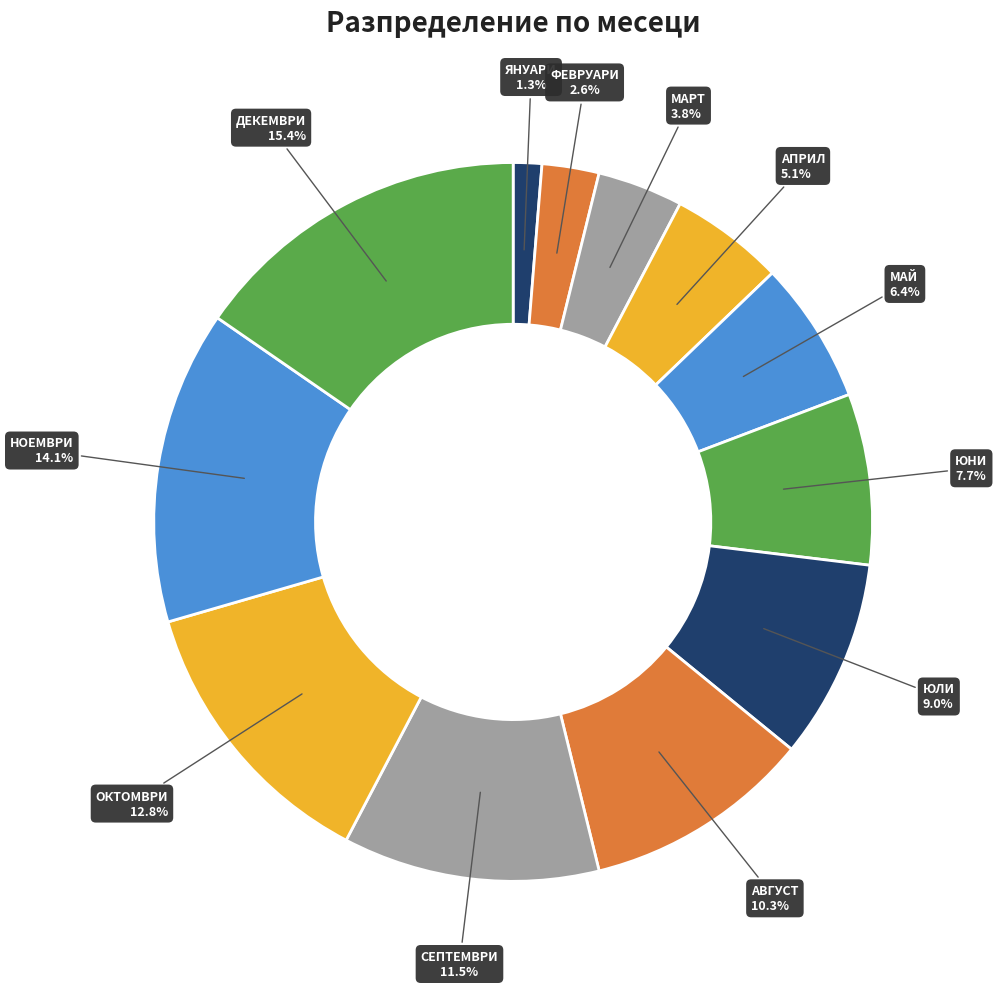

What percentage is NOT represented by МАЙ?

93.6%